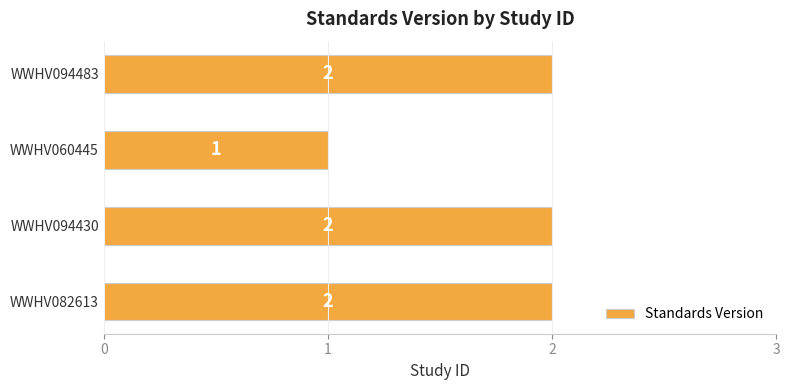

How many bars are there in total?

4